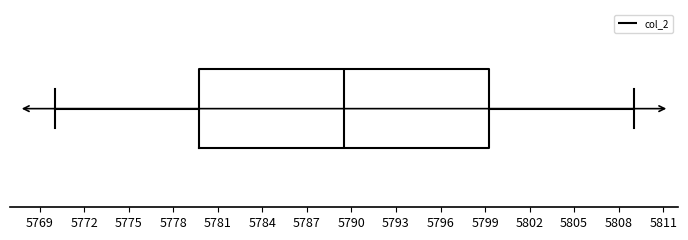

Transcribe this box plot: give where the median line is, the range the box spans, and where the two whiskers end, as read against the x-axis. The values are not printed on the chart, so give them approximately, as read against the axis.

median 5789.5, box 5780.0 to 5799.5, whiskers 5770.0 to 5809.0